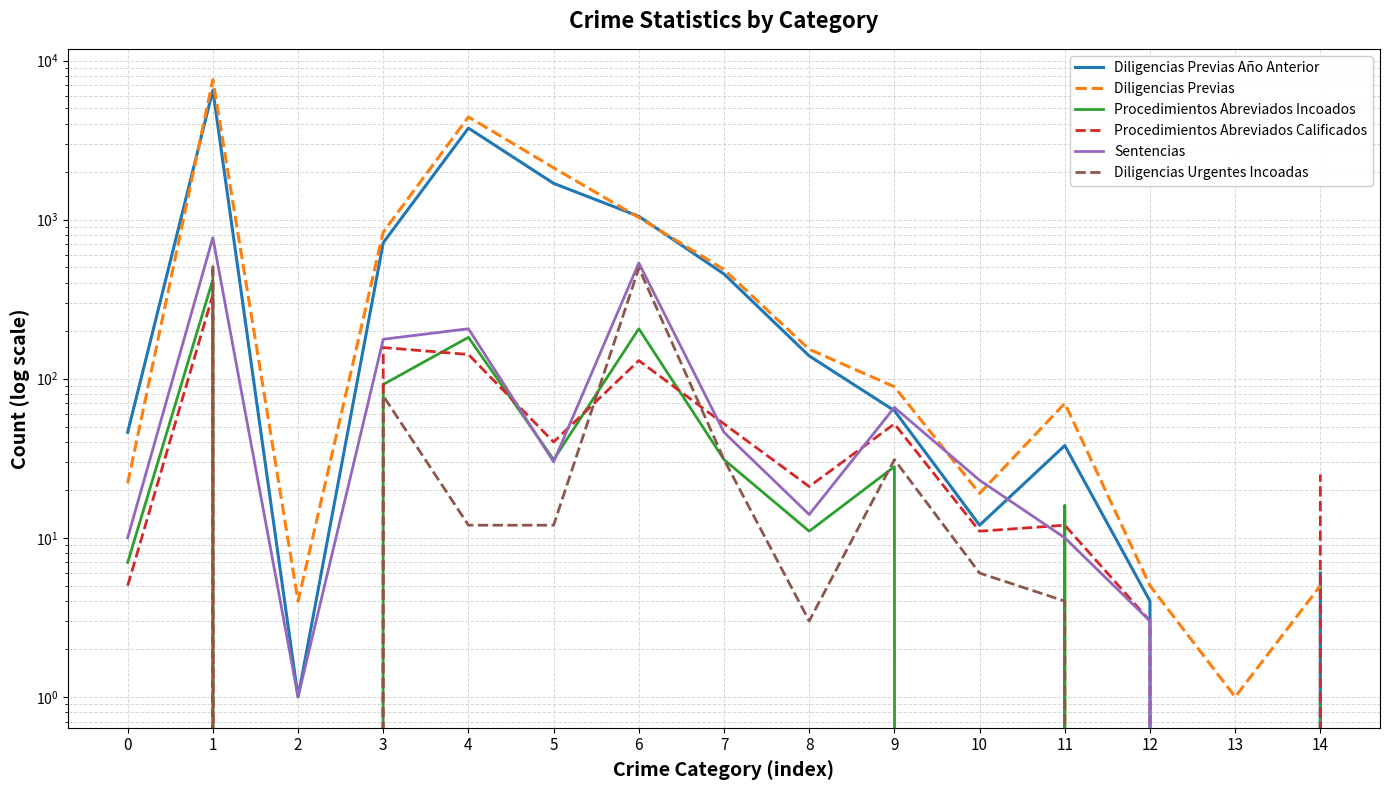

What is the average value of the Diligencias Previas Año Anterior series?

965